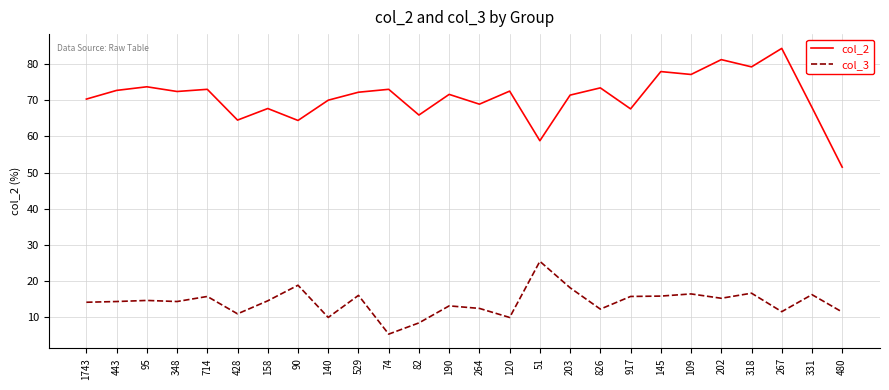

How many lines are shown in the chart?

2